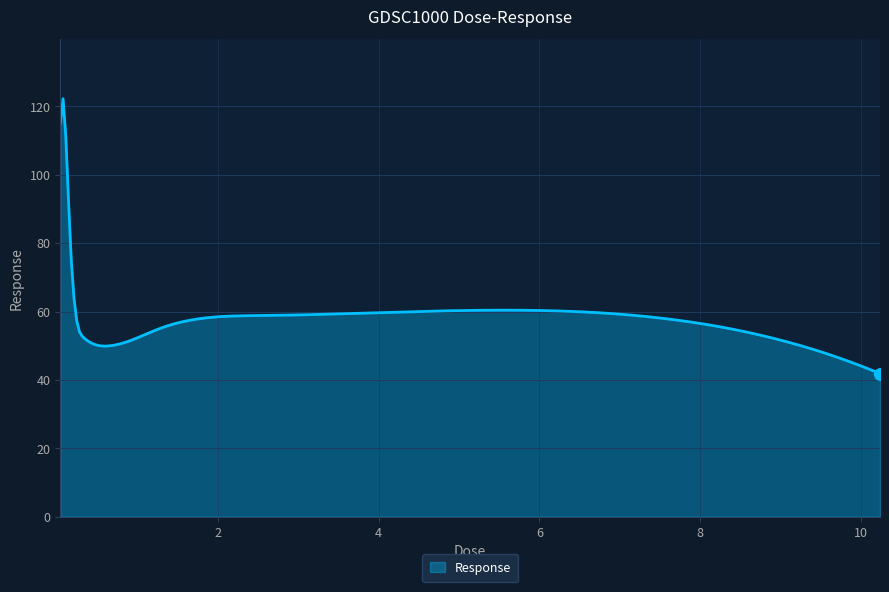

What is the maximum value shown in the chart?

122.2